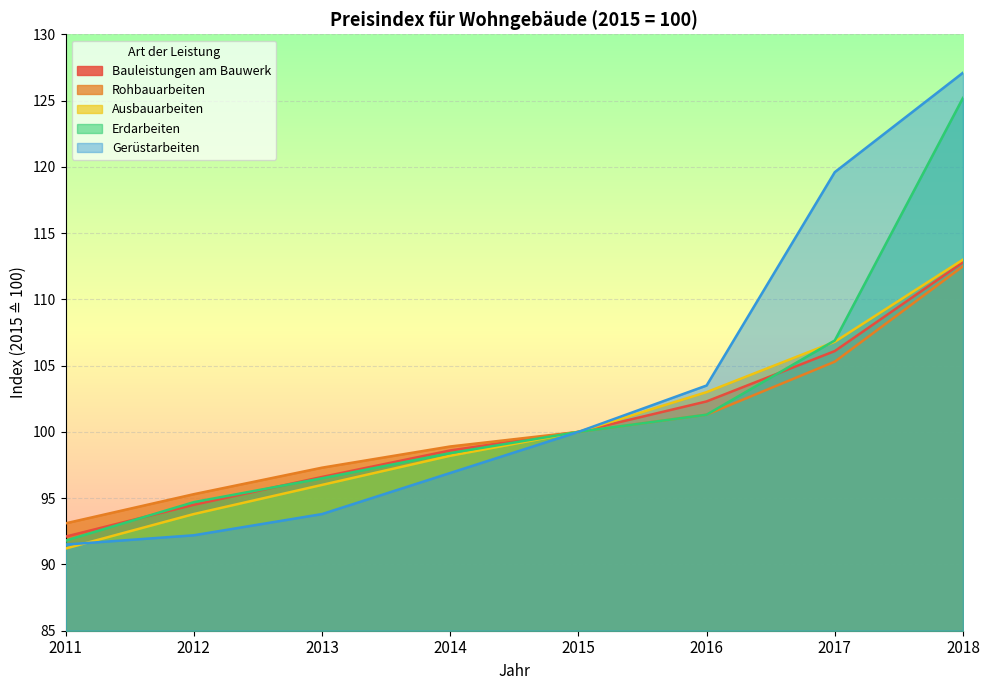

True or false: Rohbauarbeiten has a value of 98.9 at 2014.

True